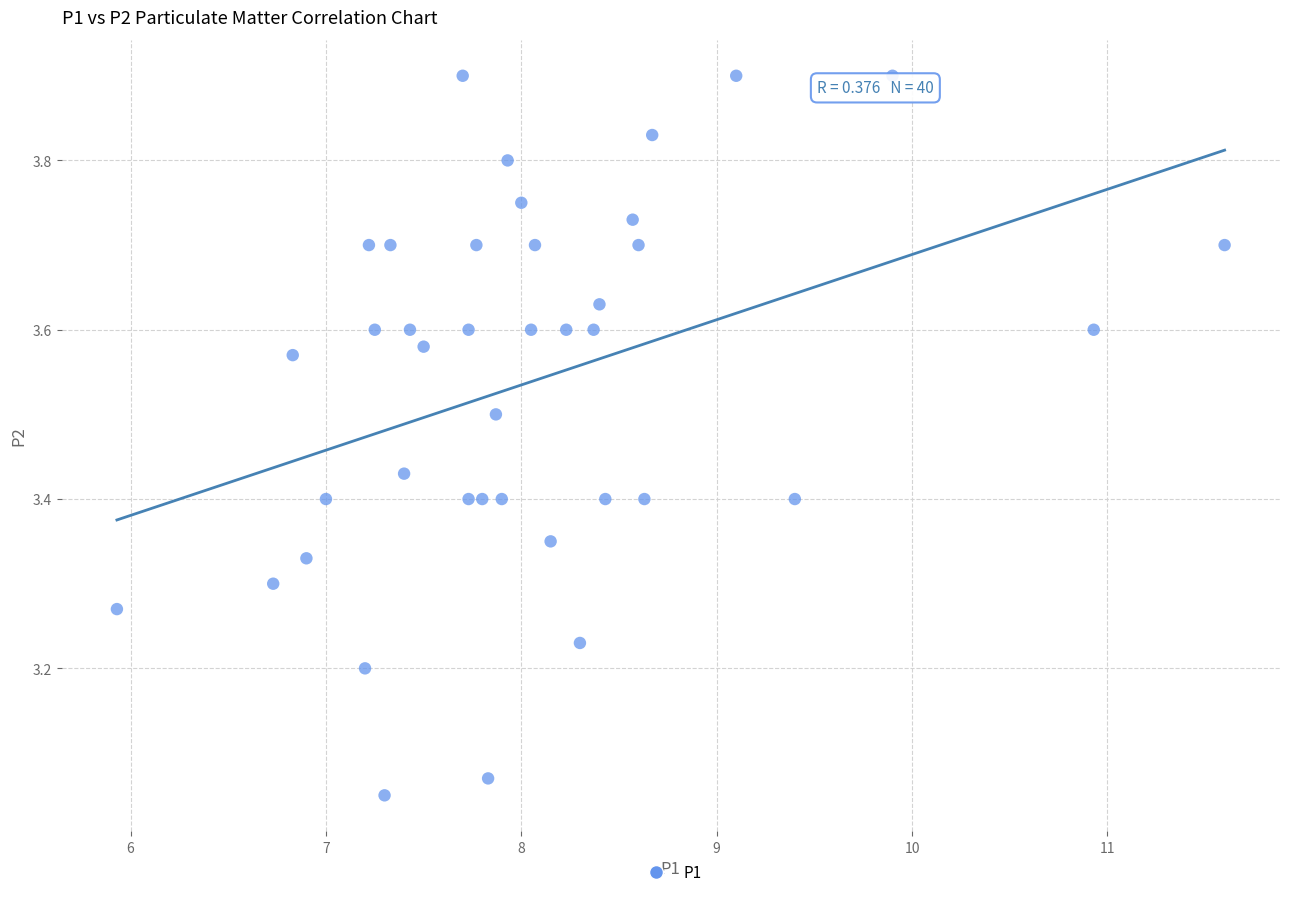

What is the range of X values (max minus min)?

5.7